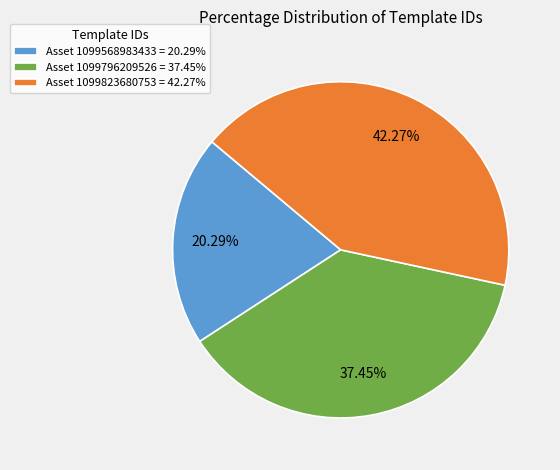

Approximately how many times larger is the value at Asset 1099823680753 = 42.27% compared to Asset 1099796209526 = 37.45%?

1.1